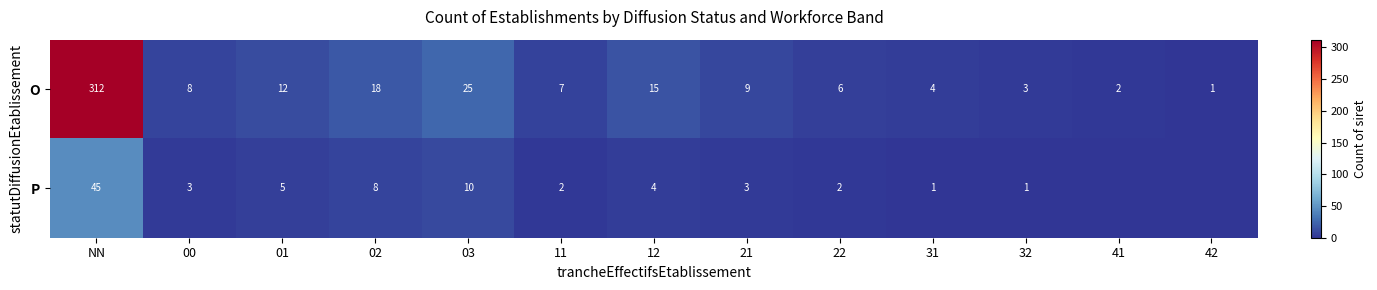

Which category has the lowest value in the O series?

42